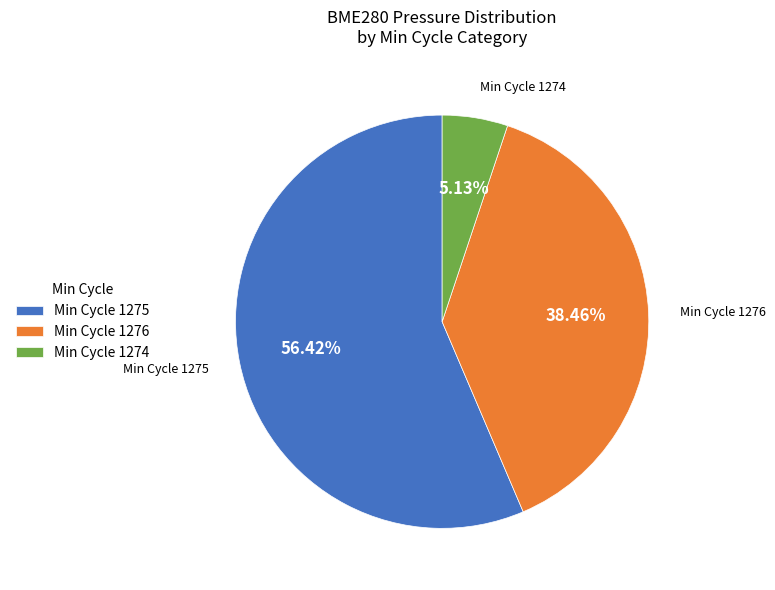

Which has a higher value, Min Cycle 1275 or Min Cycle 1274?

Min Cycle 1275